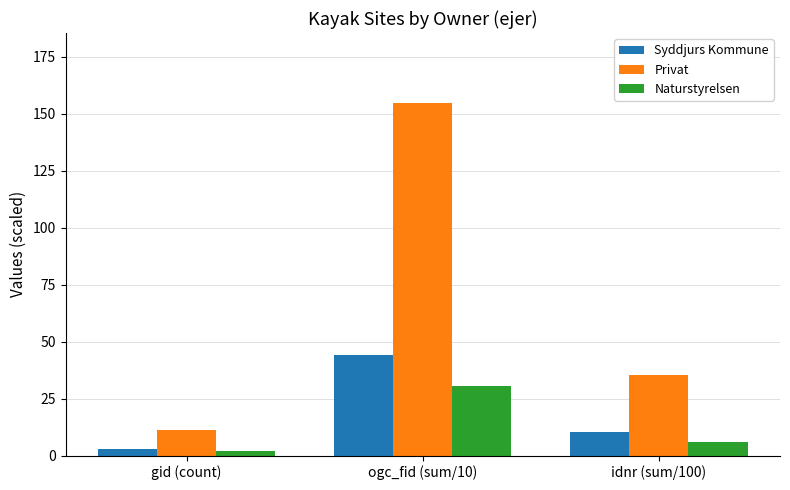

How many distinct data groups are displayed?

3